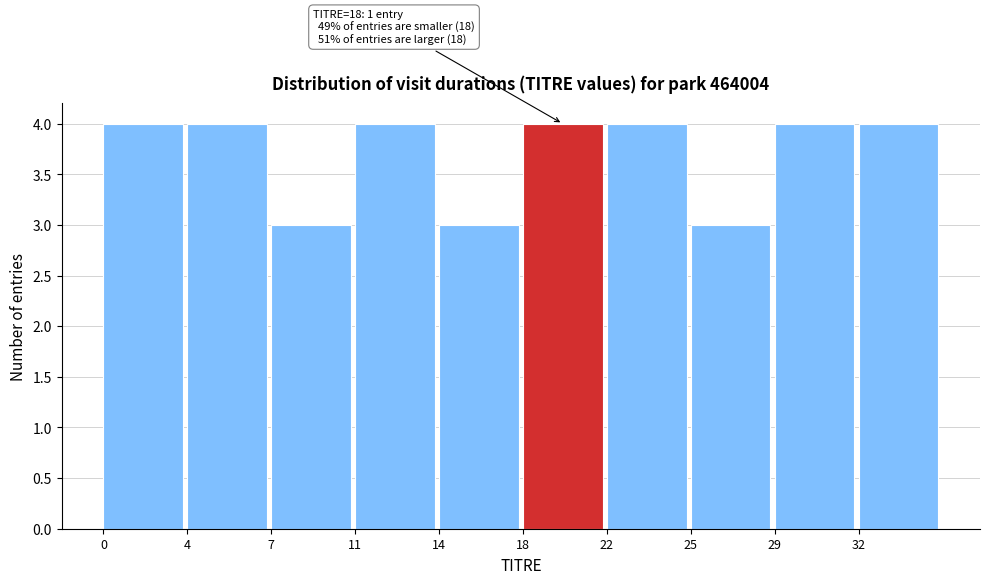

Reading left to right, transcribe all the data shown in this chart.

0=4	4=4	7=3	11=4	14=3	18=4	22=4	25=3	29=4	32=4